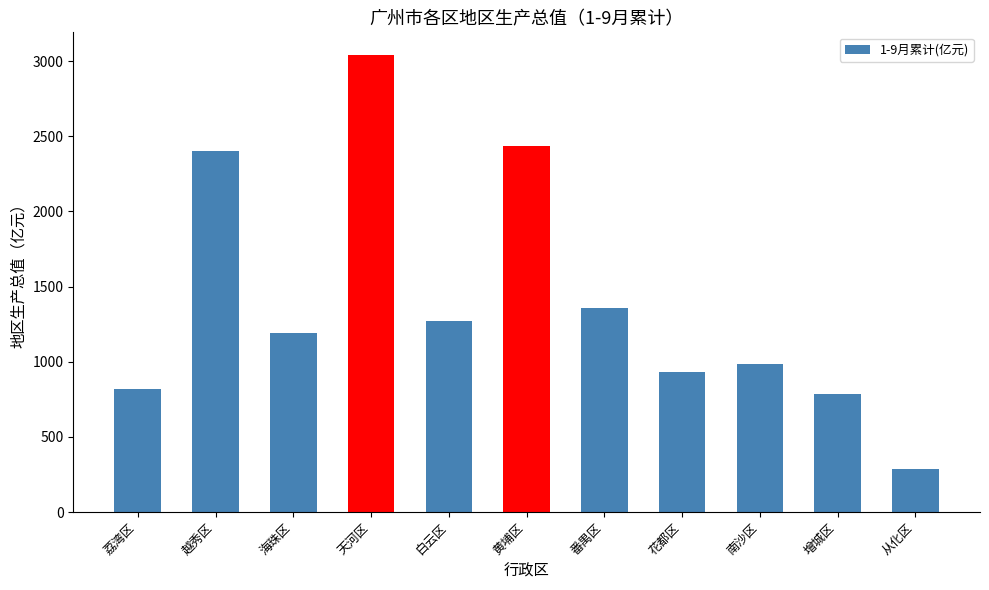

Is it true that the value at 南沙区 is 987.4?

True